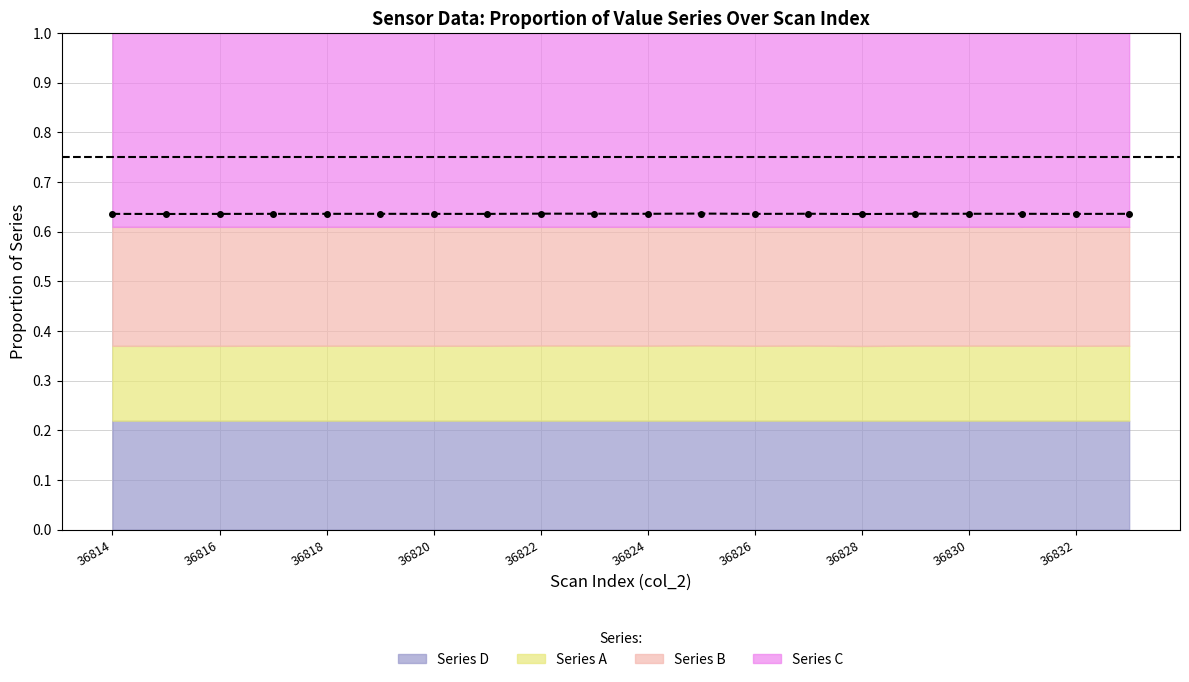

The chart shows a value of 0.6 at 17. True or false?

True